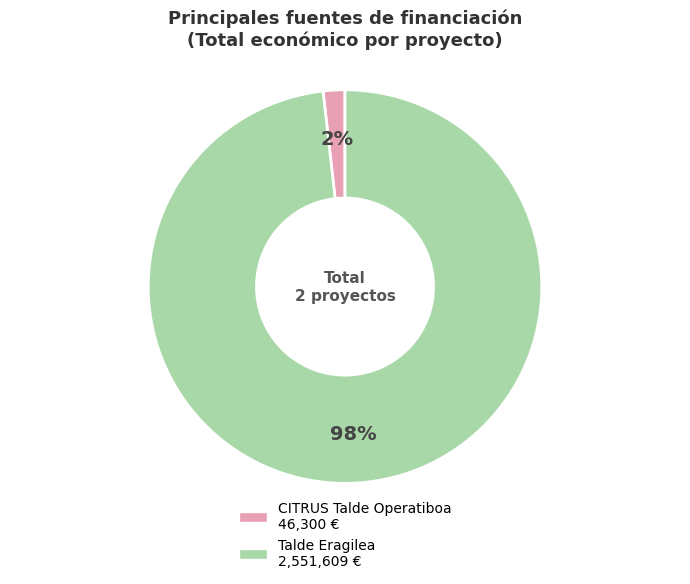

Which slice represents more than half of the pie?

Talde Eragilea